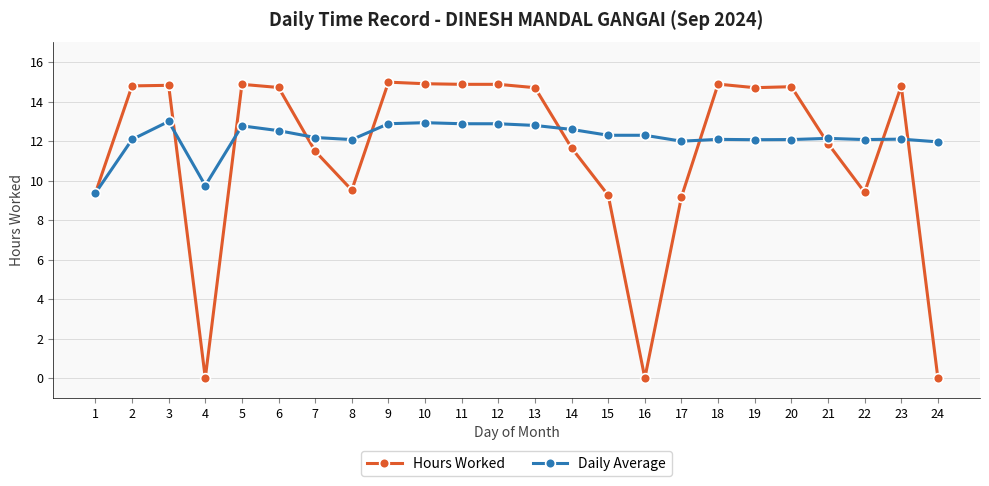

Which series ends up on top after the final intersection of Hours Worked and Daily Average?

Daily Average